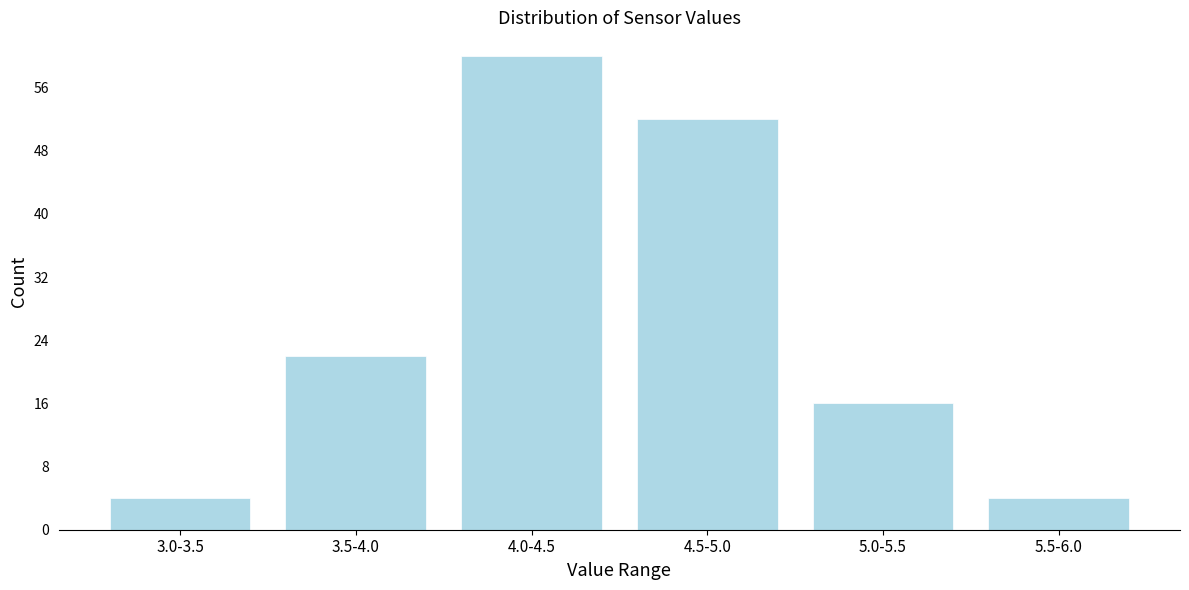

Reading right to left, transcribe all the data shown in this chart.

5.5-6.0=4	5.0-5.5=16	4.5-5.0=52	4.0-4.5=60	3.5-4.0=22	3.0-3.5=4